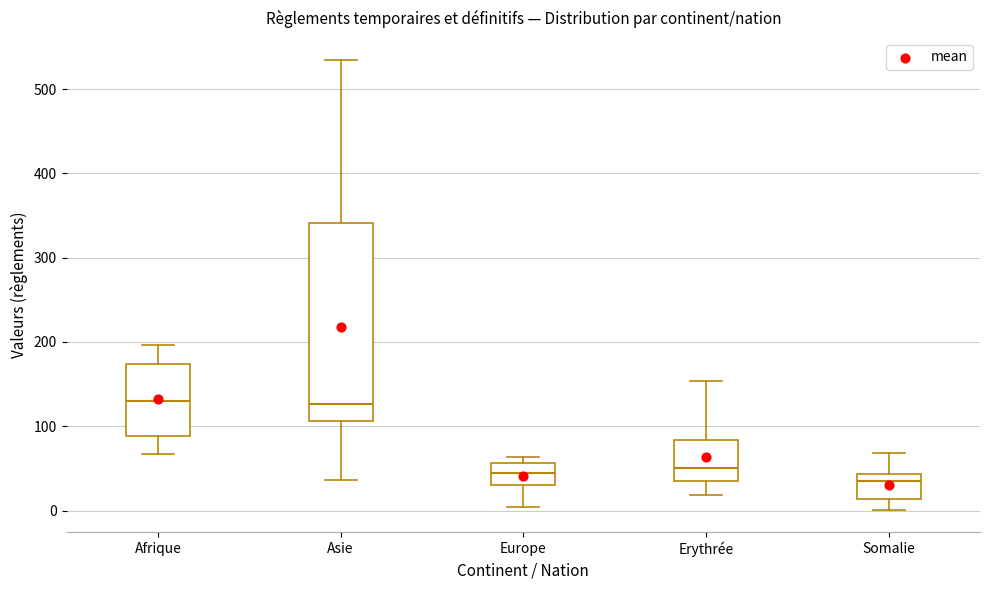

Reading left to right, read every box against the y-axis: the position of its median line, the range the box covers, and the ends of its whiskers. The values are not printed on the chart, so give them approximately, as read against the axis.

Afrique: median 130, box 90 to 170, whiskers 70 to 200
Asie: median 130, box 110 to 340, whiskers 40 to 530
Europe: median 50, box 30 to 60, whiskers 0 to 60 (just above the box's upper edge)
Erythrée: median 50, box 30 to 80, whiskers 20 to 150
Somalie: median 30, box 10 to 40, whiskers 0 to 70